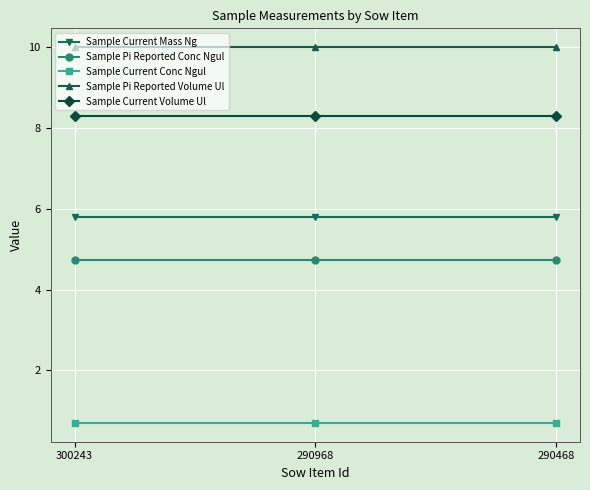

At 290468, list the series in order from smallest to largest.

Sample Current Conc Ngul, Sample Pi Reported Conc Ngul, Sample Current Mass Ng, Sample Current Volume Ul, Sample Pi Reported Volume Ul